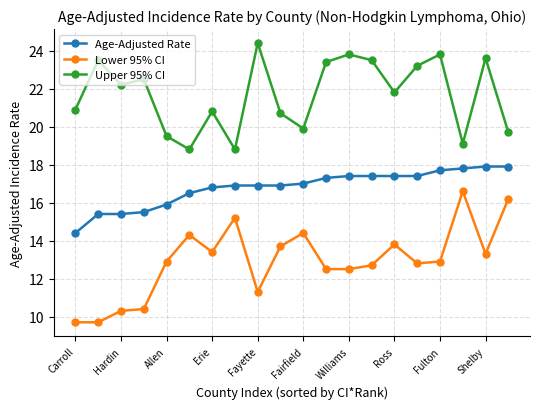

How many values in the Upper 95% CI series are below 22?

10